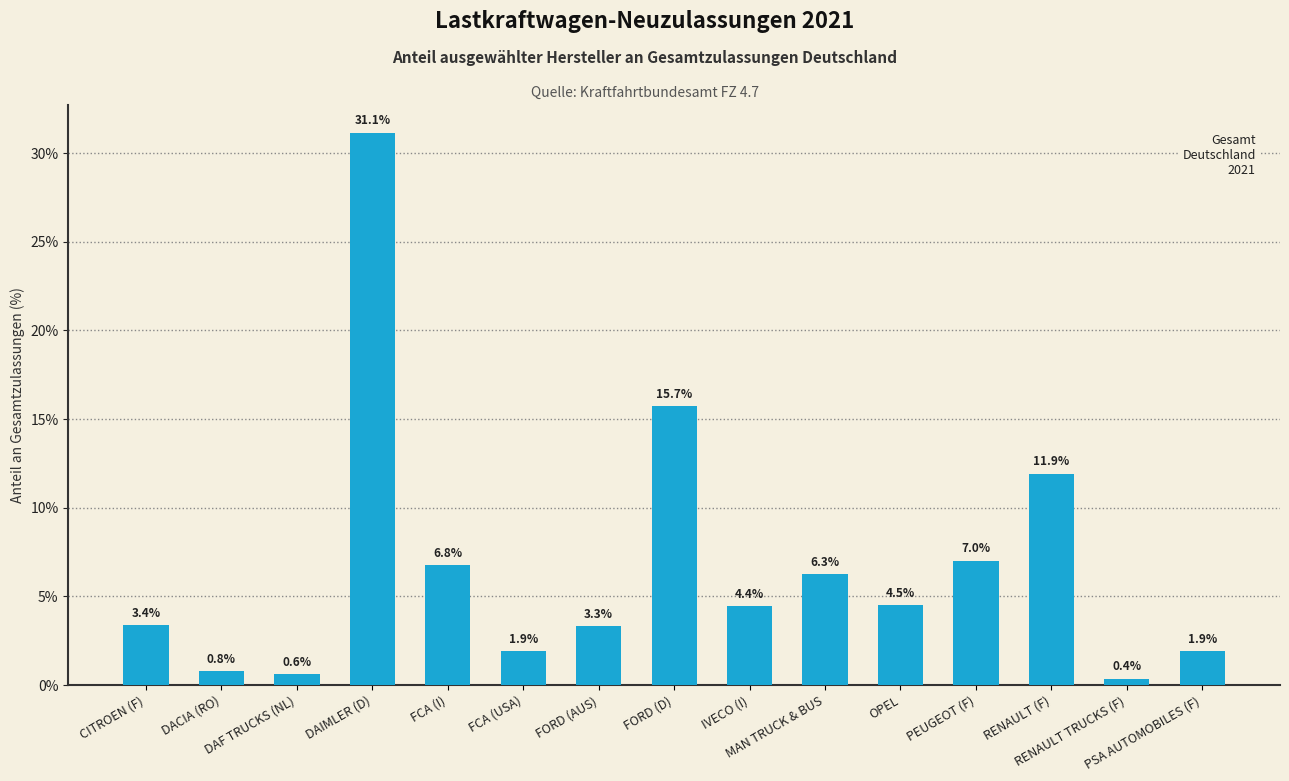

Approximately how many times larger is the value at RENAULT (F) compared to PEUGEOT (F)?

1.7